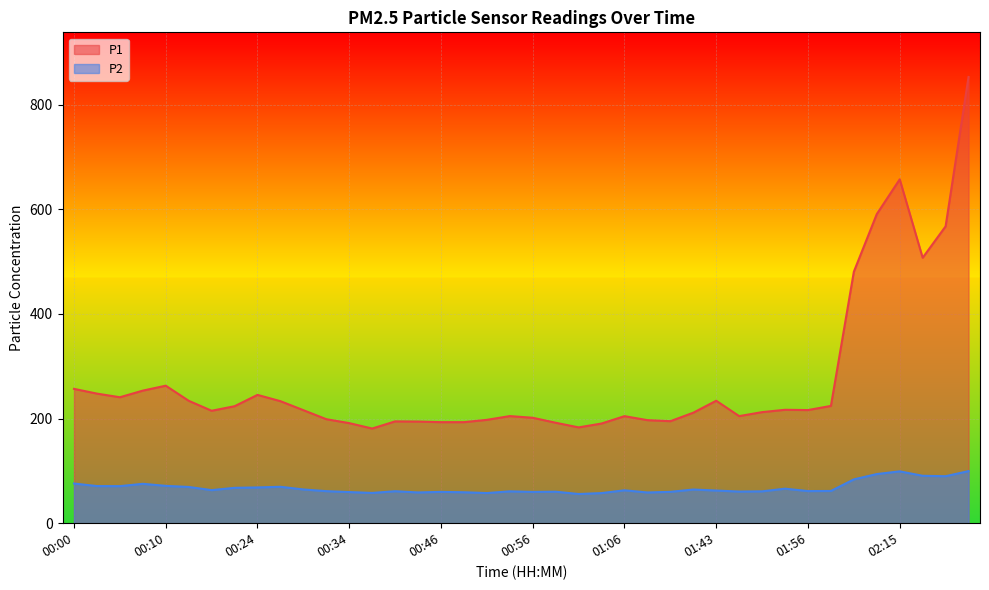

The P2 series shows 58.8 at 01:08. True or false?

True